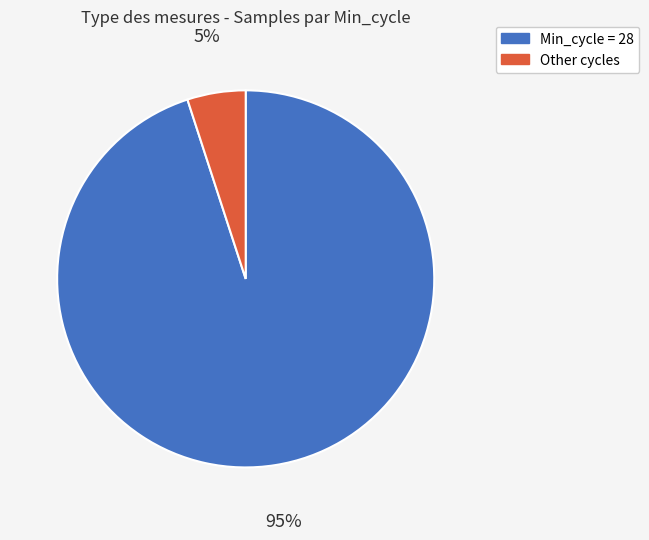

How many segments does this pie chart have?

2